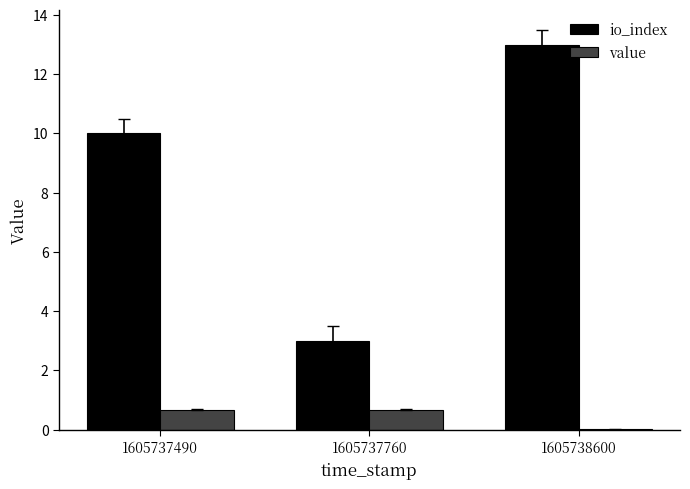

Which category has the highest value in the io_index series?

1605738600